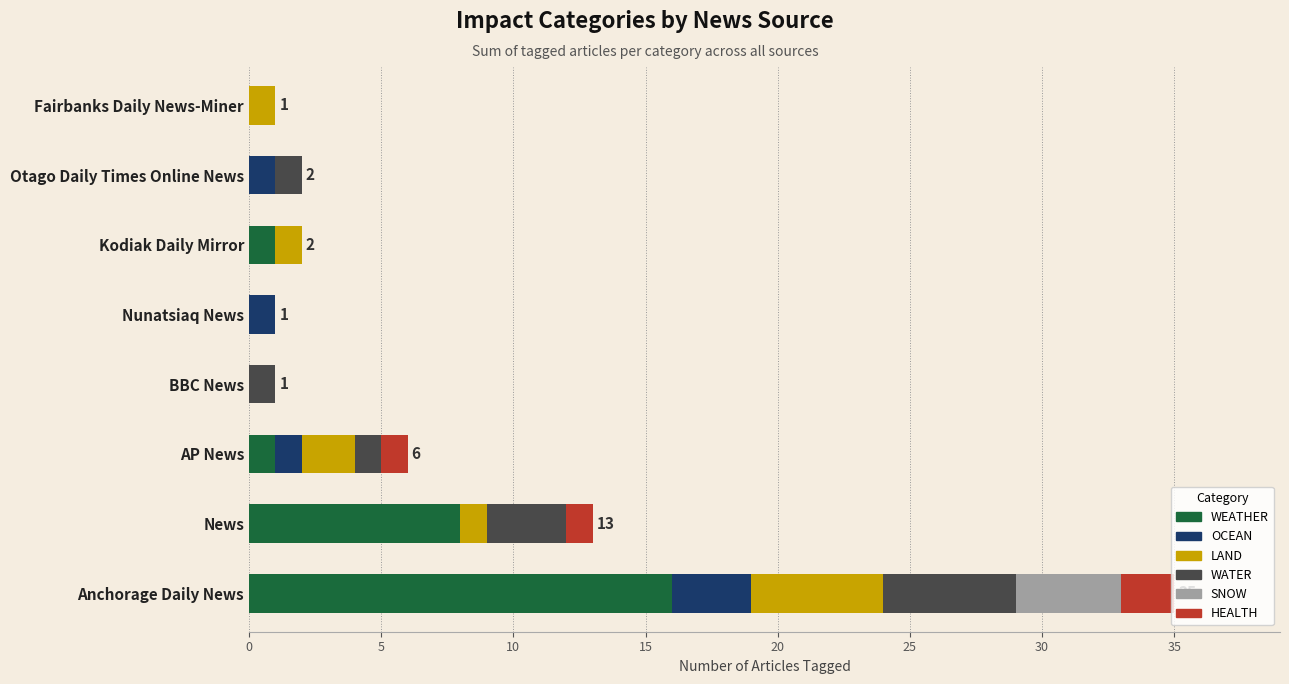

Is it true that WEATHER equals 4 at Anchorage Daily News?

False